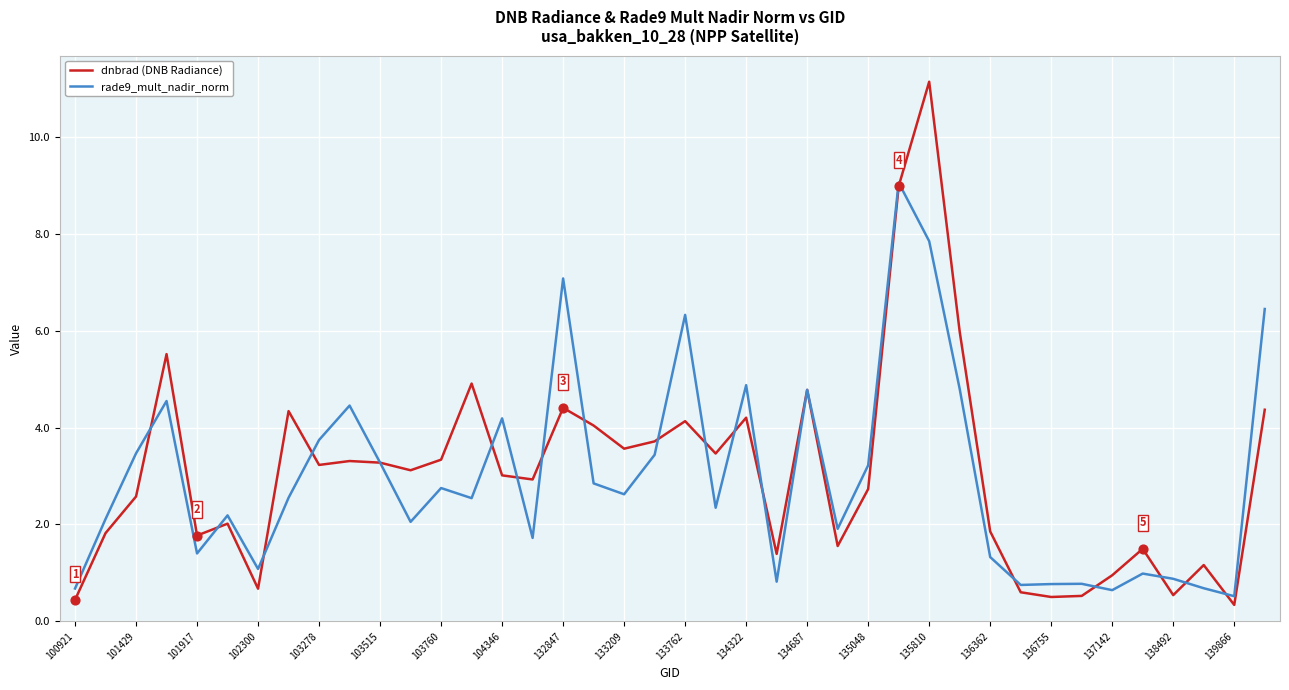

At how many categories does at least one series exceed 3?

23